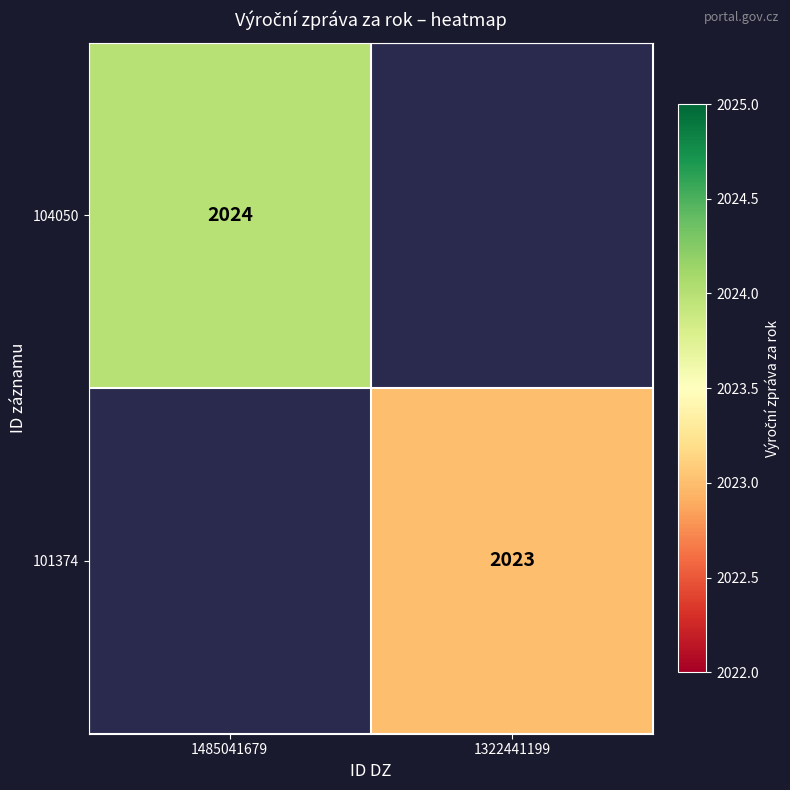

Between 1322441199 and 1485041679, which is larger?

1485041679